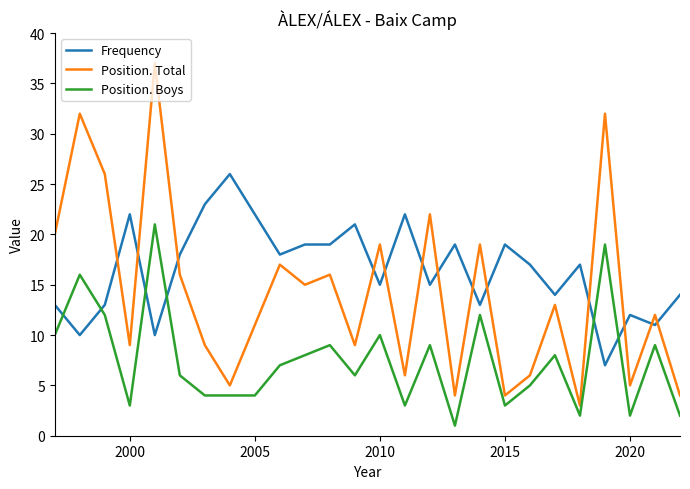

Rank the series by their average value, from highest to lowest.

Frequency, Position. Total, Position. Boys